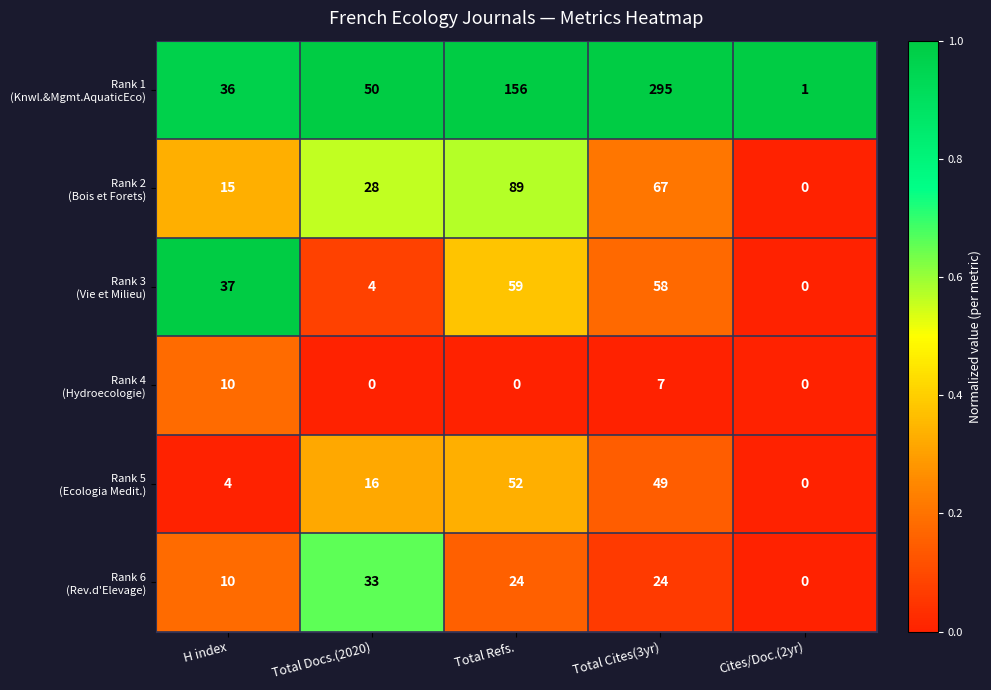

At which category is the sum across all series the highest?

Total Cites(3yr)